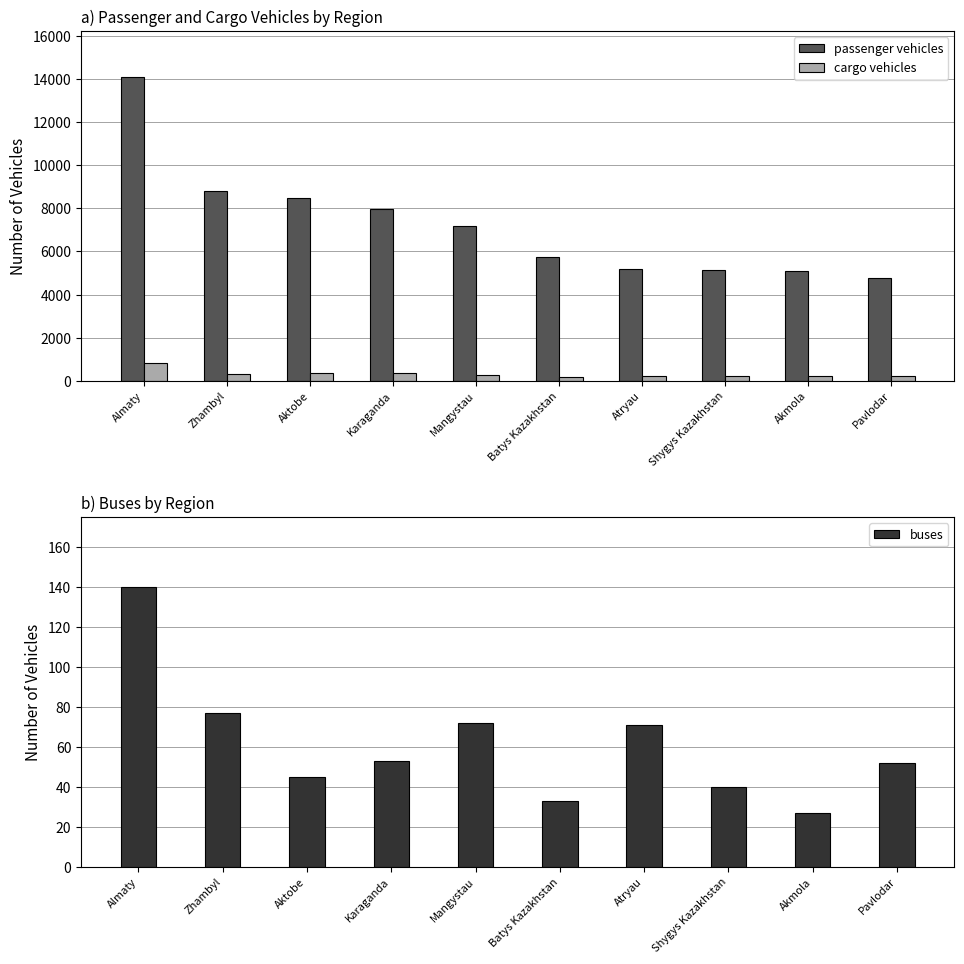

What value does the buses series have at Almaty, to the nearest 5?

140